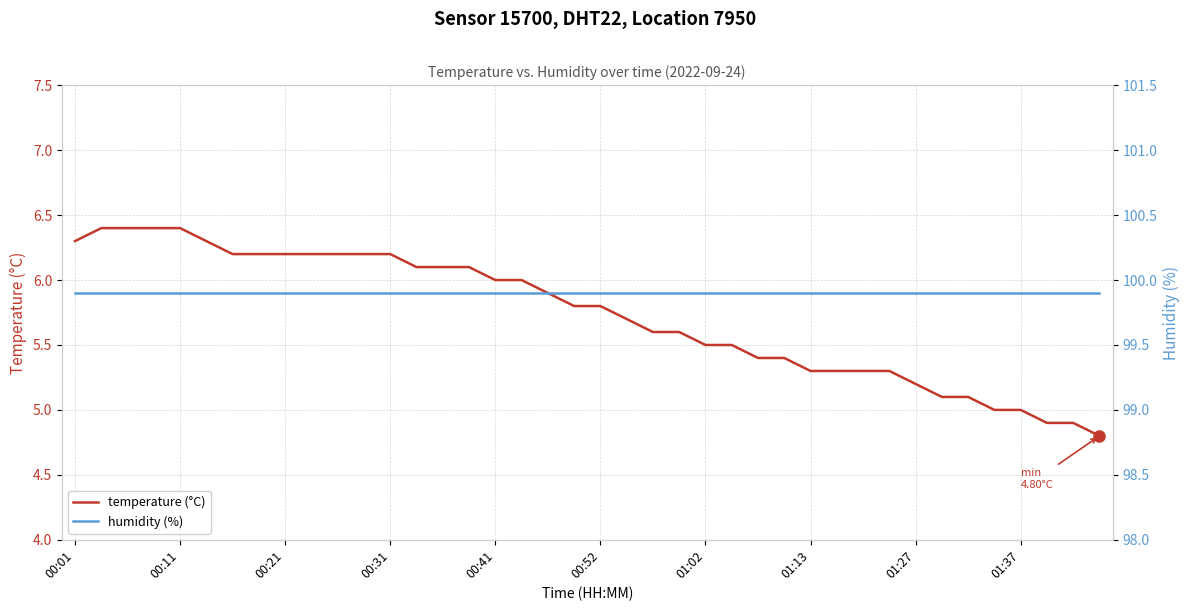

Which category has the highest value across all series?

00:01